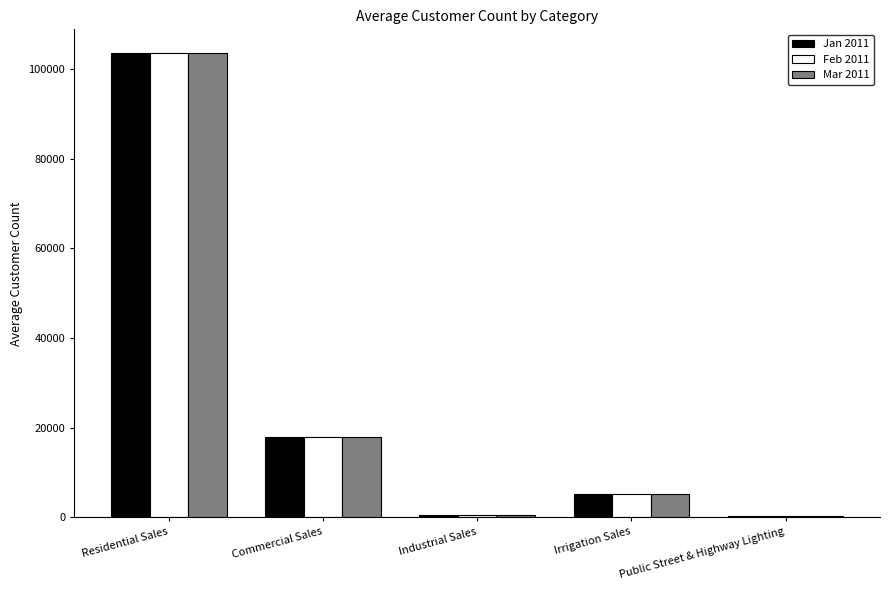

At which category is the sum across all series the highest?

Residential Sales